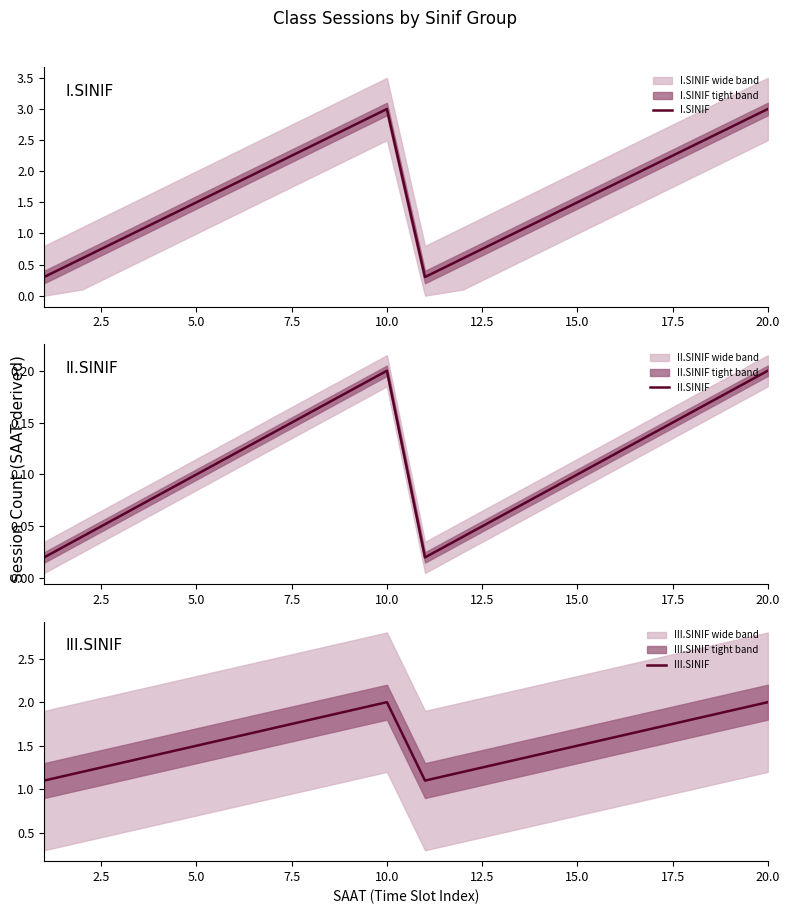

What is the lowest value of the III.SINIF series?

1.1